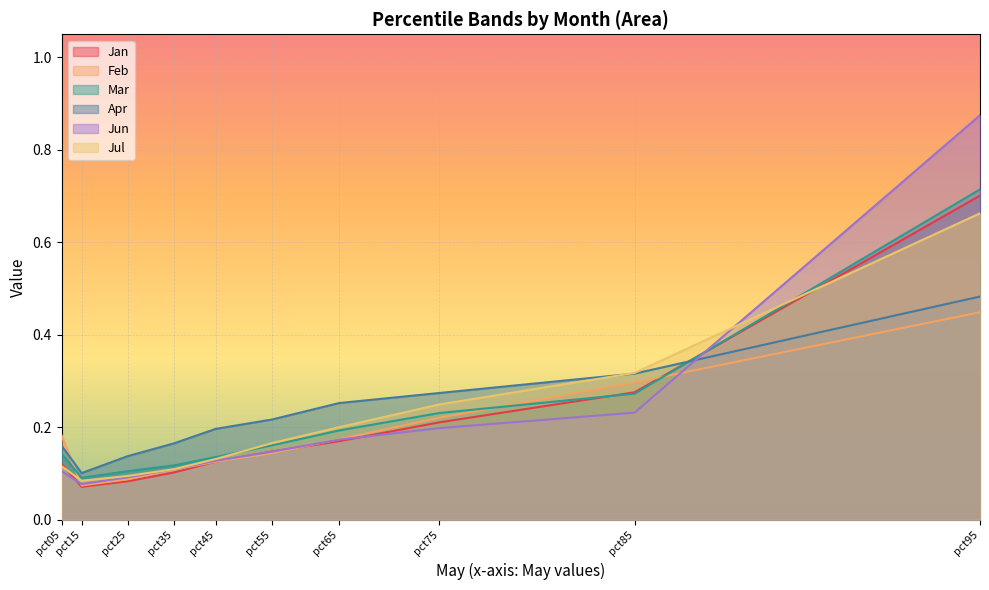

Reading right to left, transcribe all the data shown in this chart.

Jan: pct95=0.7	pct85=0.3	pct75=0.2	pct65=0.2	pct55=0.1	pct45=0.1	pct35=0.1	pct25=0.1	pct15=0.1	pct05=0.1
Feb: pct95=0.4	pct85=0.3	pct75=0.2	pct65=0.2	pct55=0.1	pct45=0.1	pct35=0.1	pct25=0.1	pct15=0.1	pct05=0.2
Mar: pct95=0.7	pct85=0.3	pct75=0.2	pct65=0.2	pct55=0.2	pct45=0.1	pct35=0.1	pct25=0.1	pct15=0.1	pct05=0.1
Apr: pct95=0.5	pct85=0.3	pct75=0.3	pct65=0.3	pct55=0.2	pct45=0.2	pct35=0.2	pct25=0.1	pct15=0.1	pct05=0.2
Jun: pct95=0.9	pct85=0.2	pct75=0.2	pct65=0.2	pct55=0.1	pct45=0.1	pct35=0.1	pct25=0.1	pct15=0.1	pct05=0.1
Jul: pct95=0.7	pct85=0.3	pct75=0.2	pct65=0.2	pct55=0.2	pct45=0.1	pct35=0.1	pct25=0.1	pct15=0.1	pct05=0.1